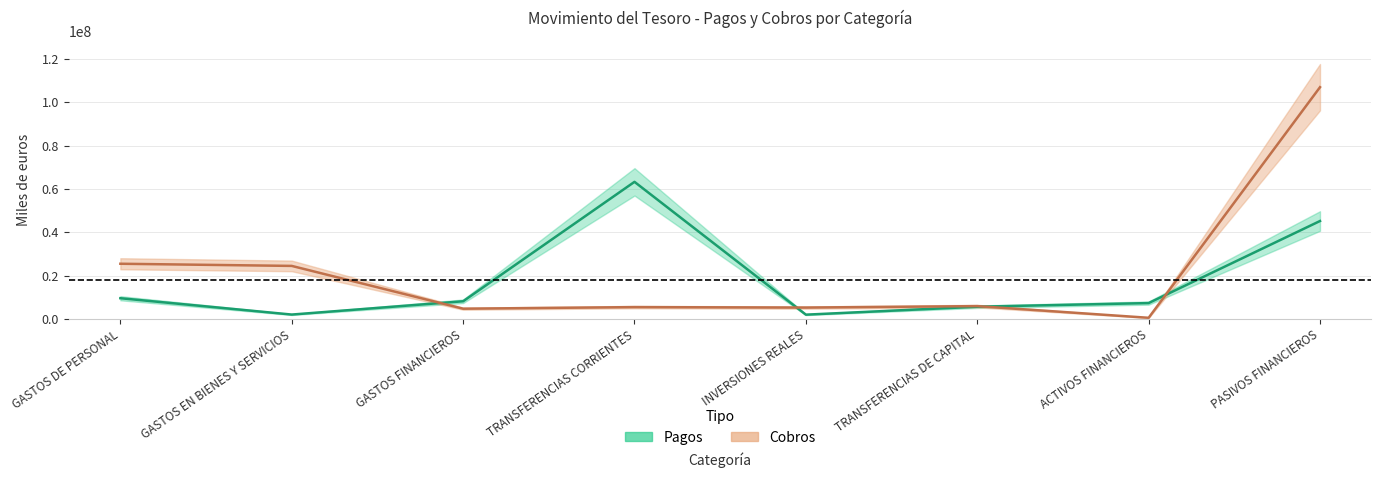

What is the difference between the Pagos values at INVERSIONES REALES and ACTIVOS FINANCIEROS?

5340929